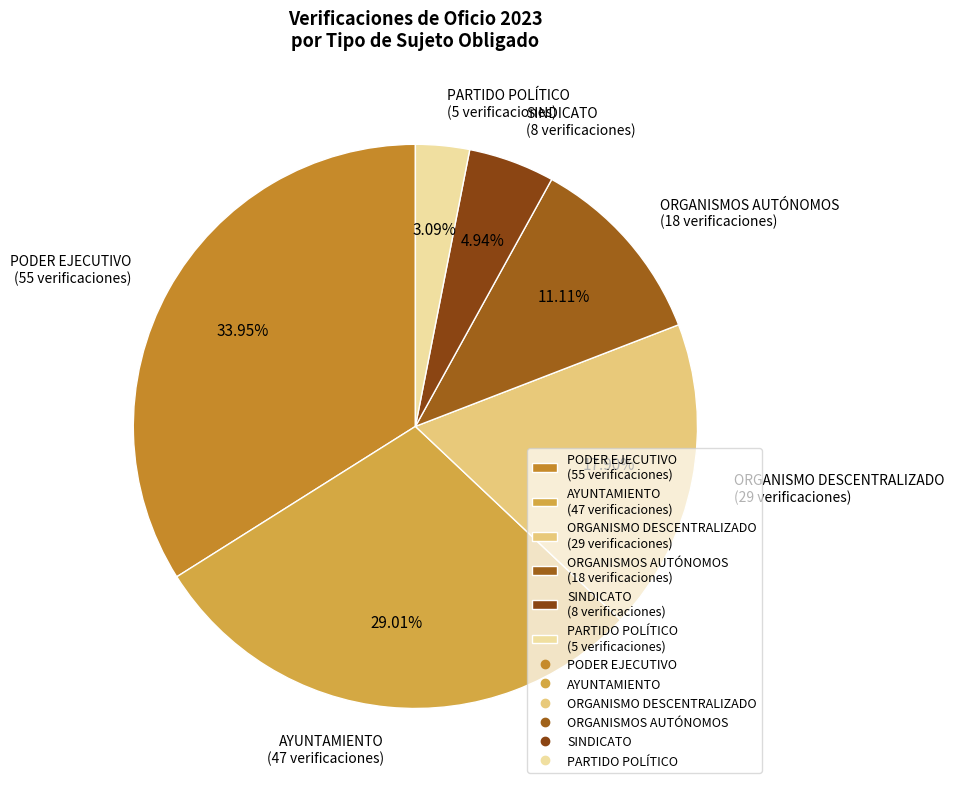

Is the sum of PARTIDO POLÍTICO and SINDICATO greater than half?

No